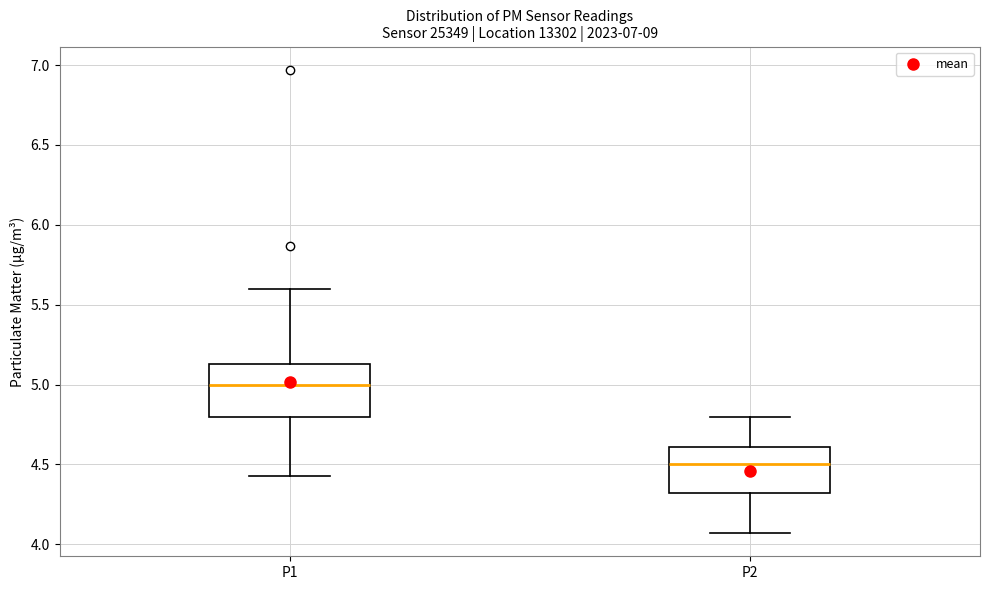

Reading left to right, read every box against the y-axis: the position of its median line, the range the box covers, and the ends of its whiskers. The values are not printed on the chart, so give them approximately, as read against the axis.

P1: median 5.00, box 4.80 to 5.15, whiskers 4.45 to 5.60
P2: median 4.50, box 4.30 to 4.60, whiskers 4.05 to 4.80